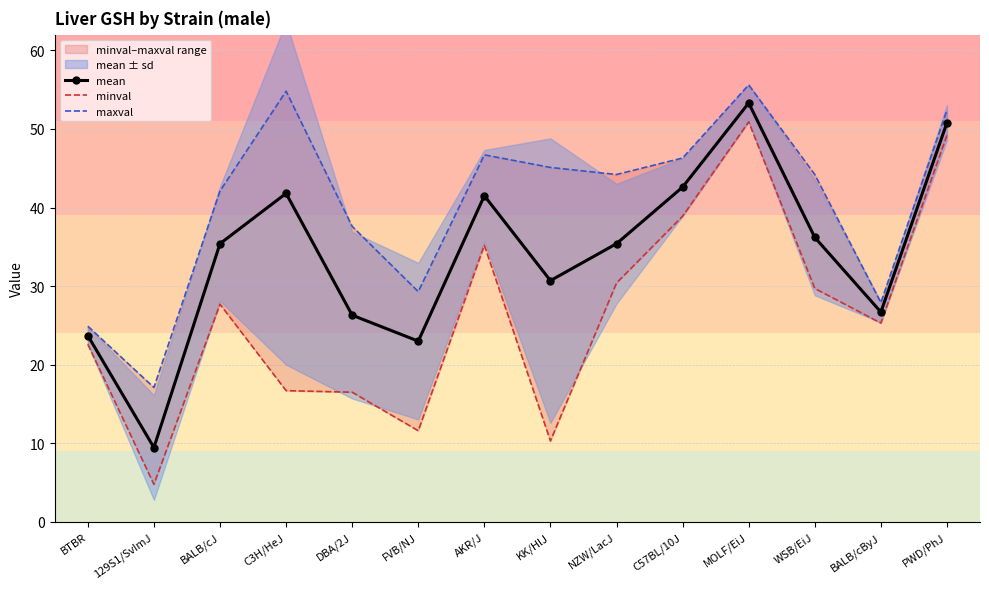

What is the label of the 11th point from the left?

MOLF/EiJ